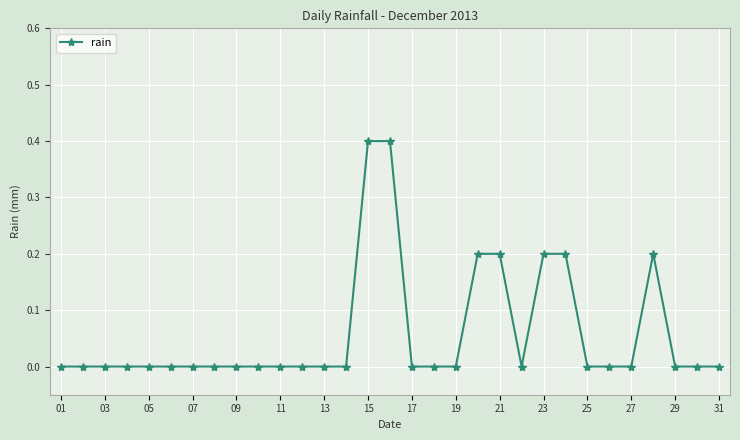

What is the greatest value displayed?

0.4